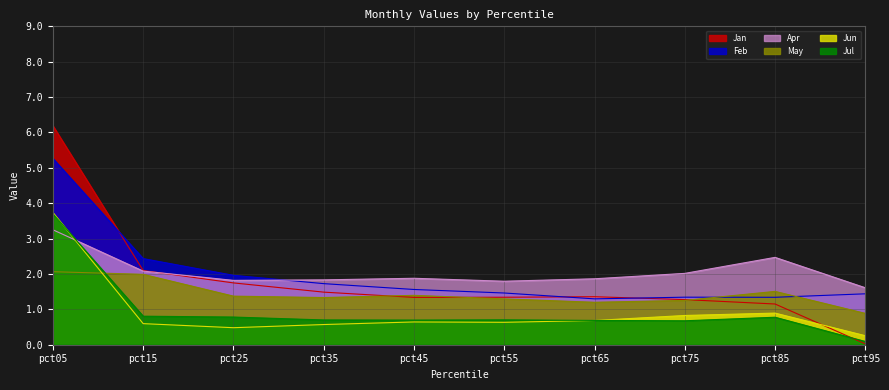

What is the difference between the highest and lowest values at pct75?

1.3